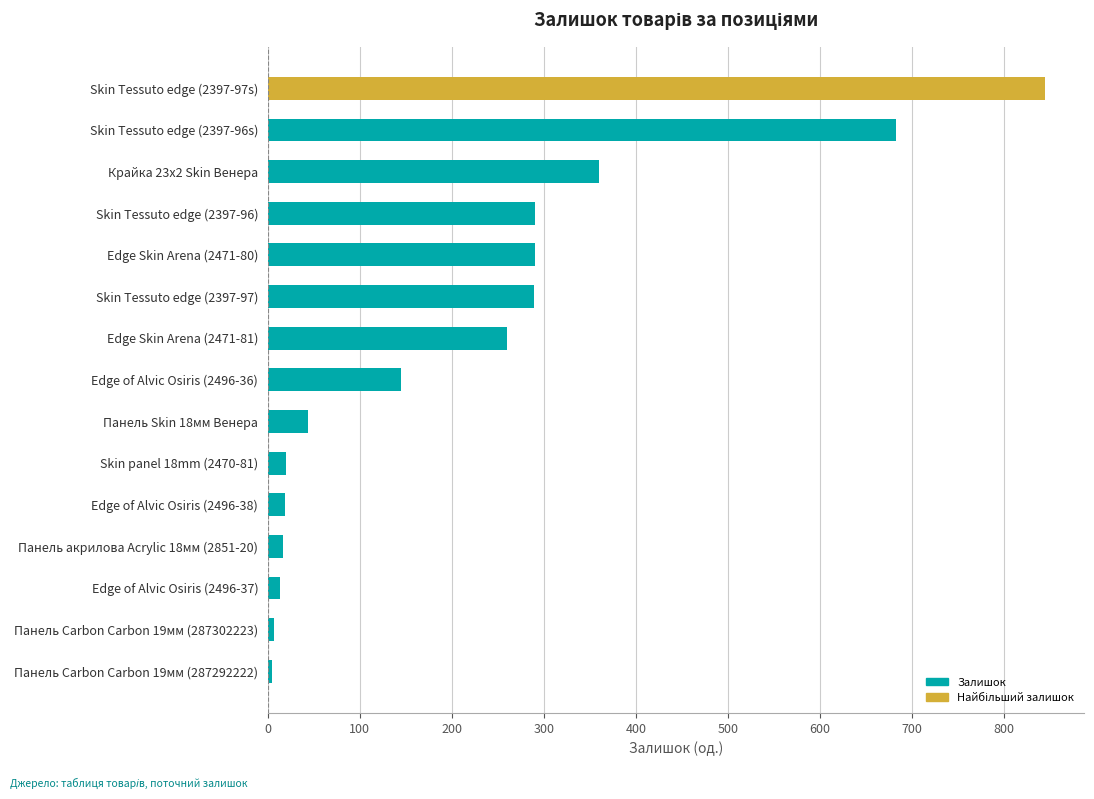

What is the average value?

219